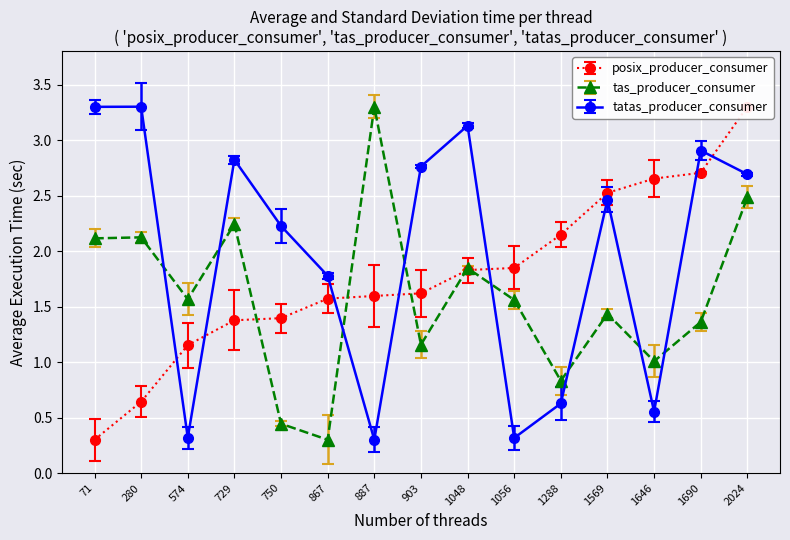

Reading right to left, extract all data points from this chart.

posix_producer_consumer: 2024=3.3	1690=2.7	1646=2.7	1569=2.5	1288=2.1	1056=1.8	1048=1.8	903=1.6	887=1.6	867=1.6	750=1.4	729=1.4	574=1.2	280=0.6	71=0.3
tas_producer_consumer: 2024=2.5	1690=1.4	1646=1.0	1569=1.4	1288=0.8	1056=1.6	1048=1.8	903=1.2	887=3.3	867=0.3	750=0.4	729=2.2	574=1.6	280=2.1	71=2.1
tatas_producer_consumer: 2024=2.7	1690=2.9	1646=0.6	1569=2.5	1288=0.6	1056=0.3	1048=3.1	903=2.8	887=0.3	867=1.8	750=2.2	729=2.8	574=0.3	280=3.3	71=3.3